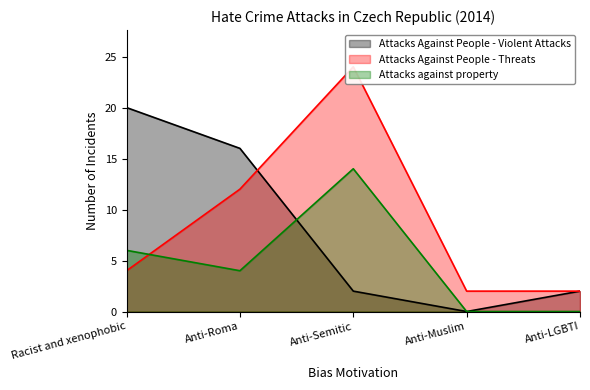

The Attacks Against People - Threats series shows 18 at Anti-Roma. True or false?

False